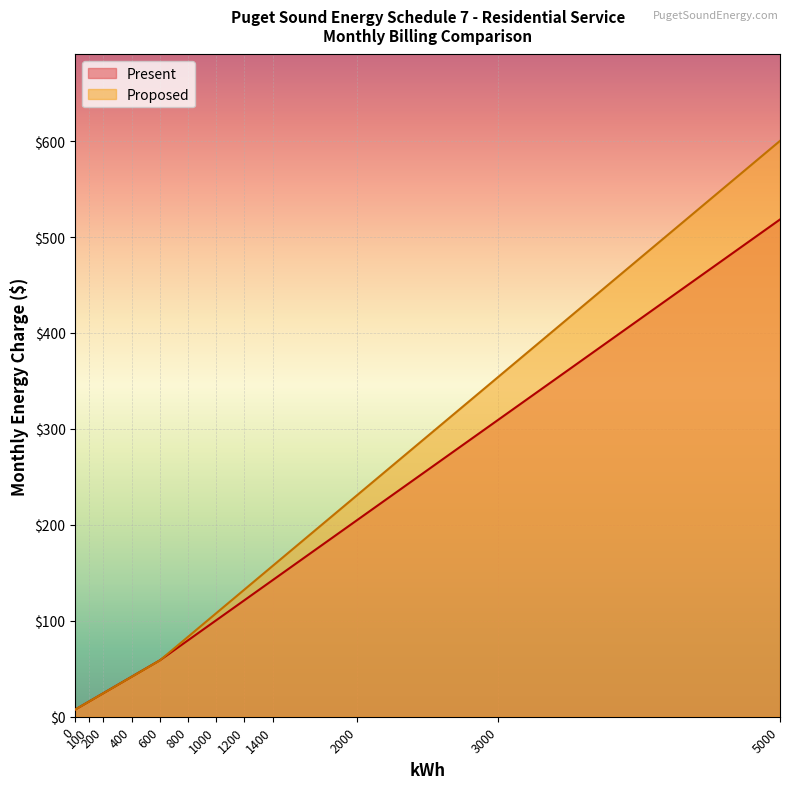

Does the chart display data point markers on the line(s)?

No